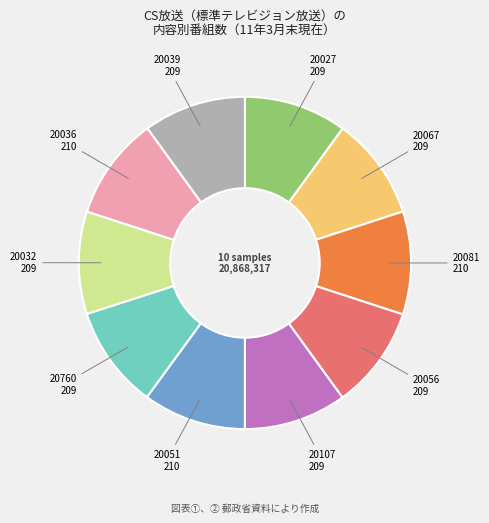

Is there a majority slice in this chart?

No